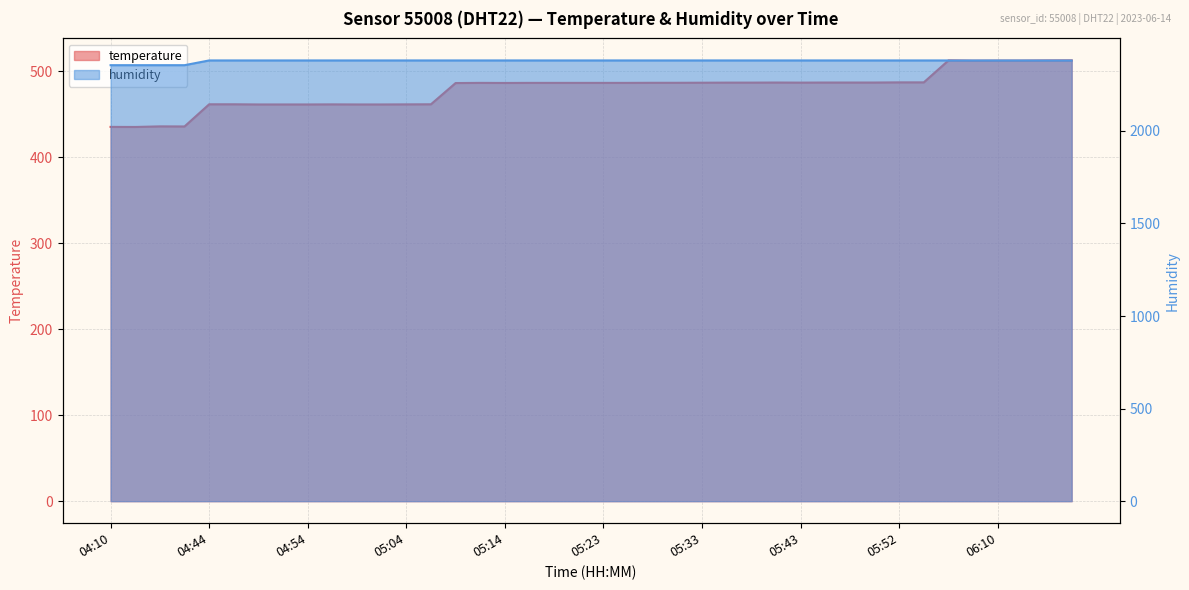

True or false: temperature and humidity cross at least once.

False